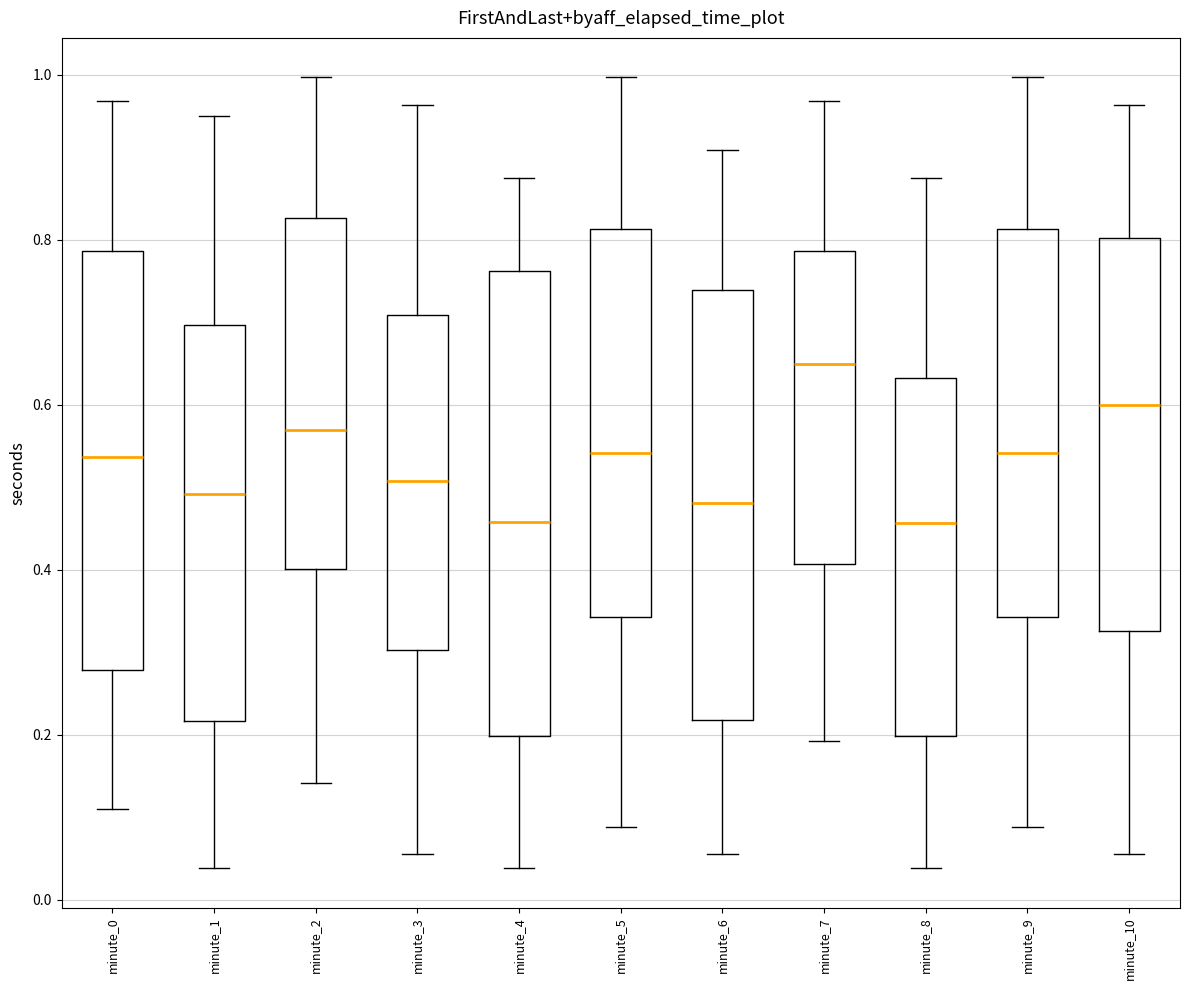

Which box is the tallest, from its lower edge to its upper edge?

minute_4